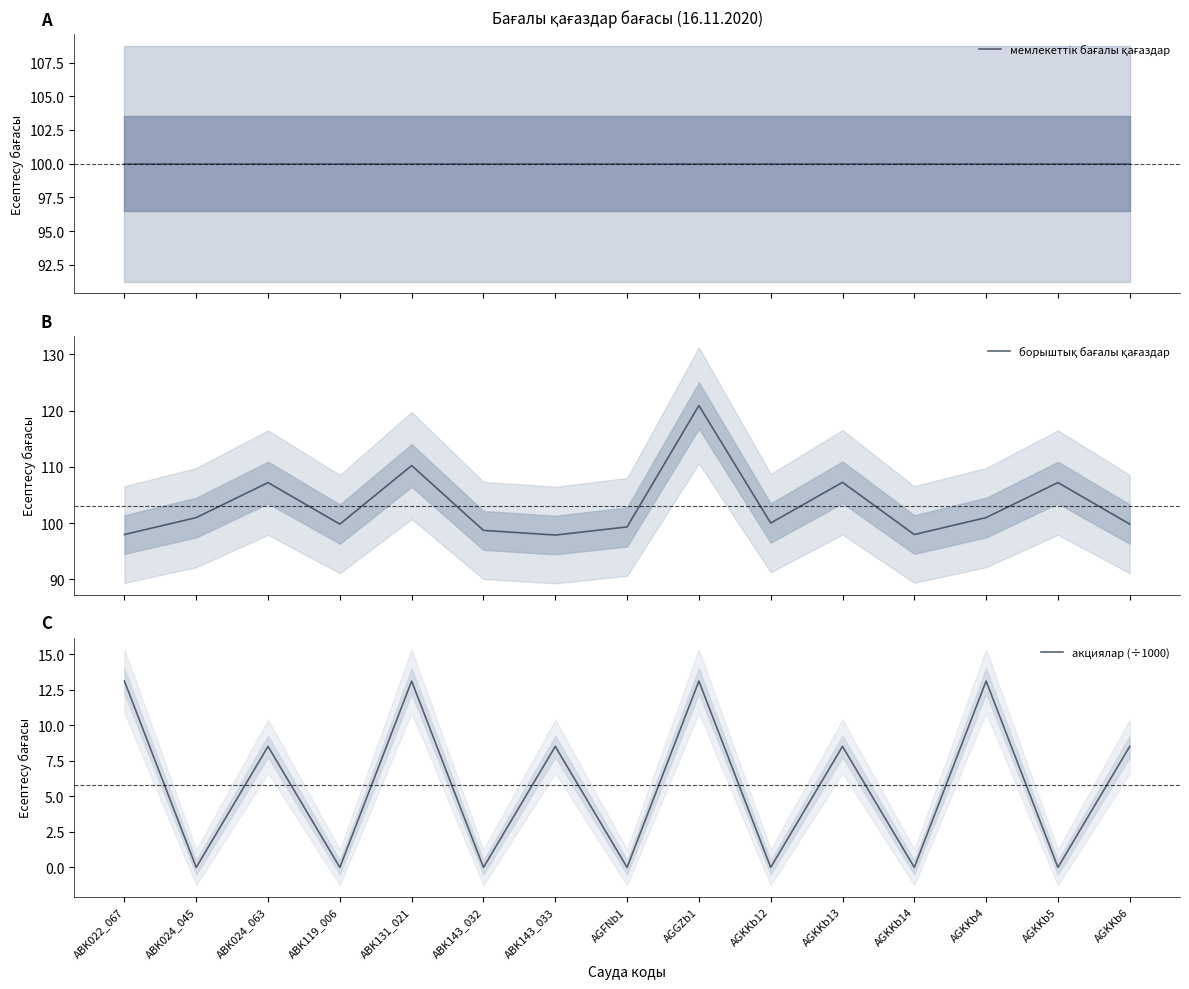

Does the chart have visible grid lines?

No